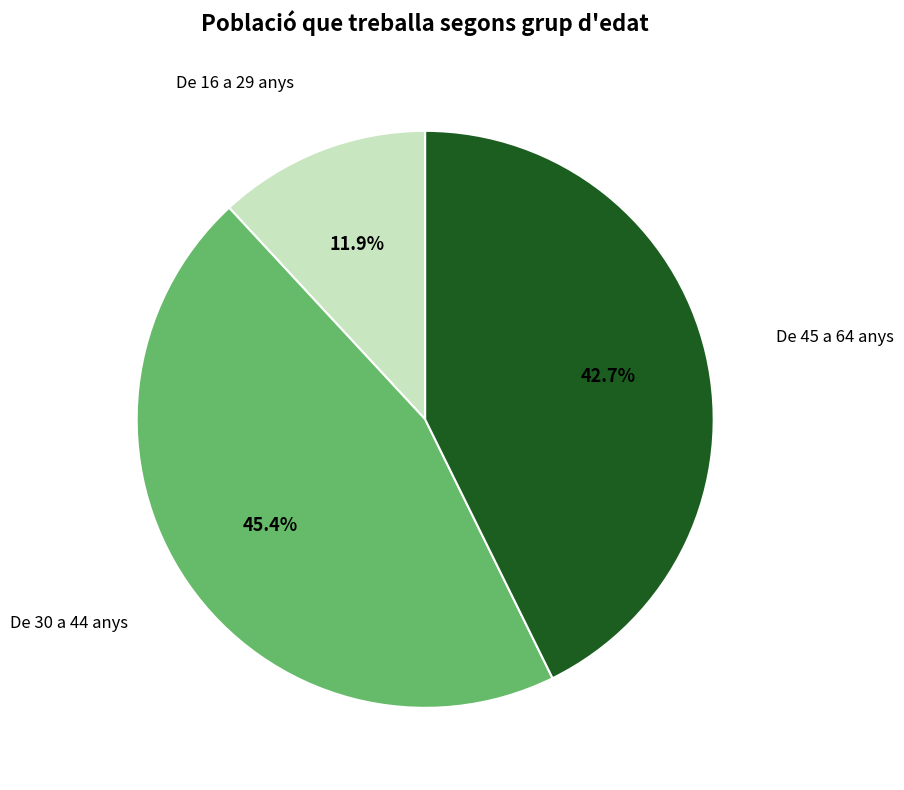

Is there a majority slice in this chart?

No